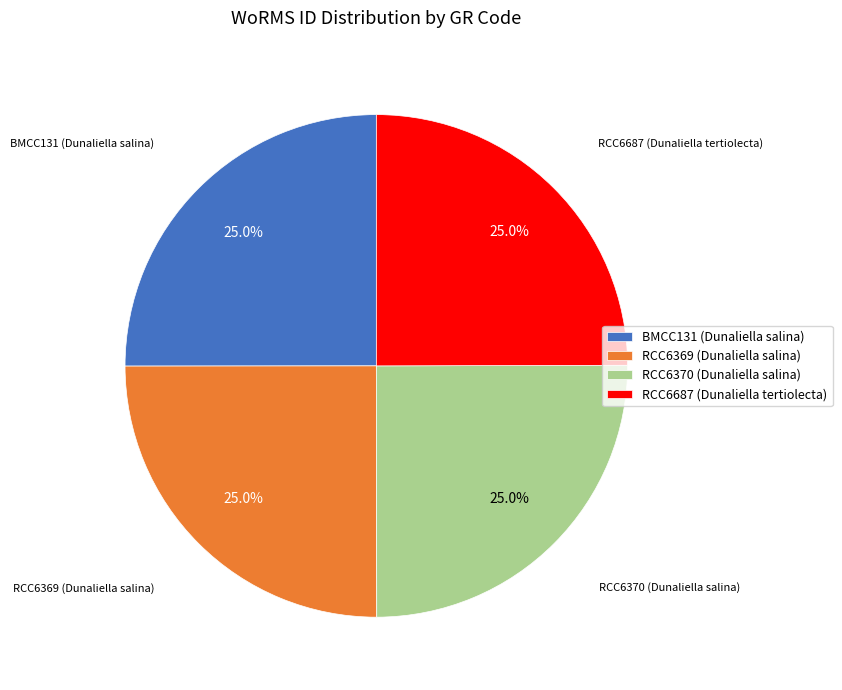

Is there any slice that represents more than half of the pie?

No